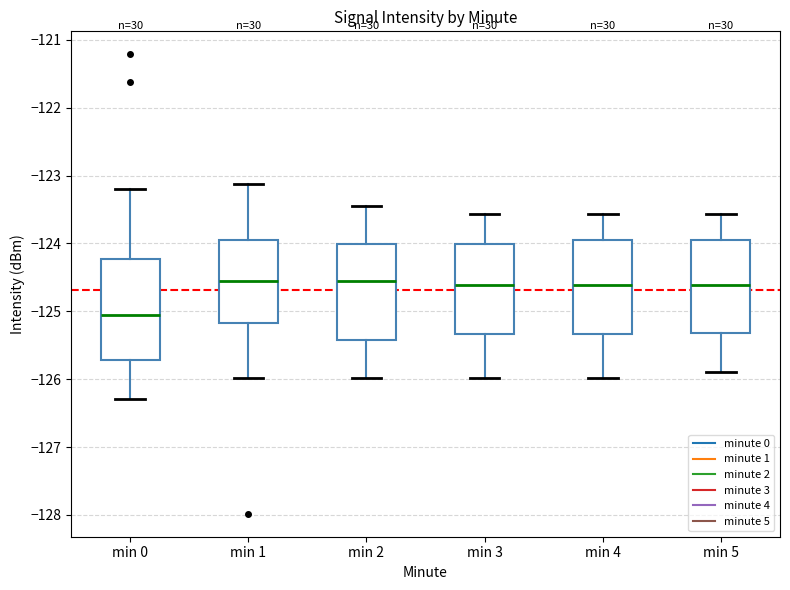

Reading left to right, read every box against the y-axis: the position of its median line, the range the box covers, and the ends of its whiskers. The values are not printed on the chart, so give them approximately, as read against the axis.

min 0: median -125.1, box -125.7 to -124.2, whiskers -126.3 to -123.2
min 1: median -124.6, box -125.2 to -124.0, whiskers -126.0 to -123.1
min 2: median -124.6, box -125.4 to -124.0, whiskers -126.0 to -123.4
min 3: median -124.6, box -125.3 to -124.0, whiskers -126.0 to -123.6
min 4: median -124.6, box -125.3 to -123.9, whiskers -126.0 to -123.6
min 5: median -124.6, box -125.3 to -123.9, whiskers -125.9 to -123.6